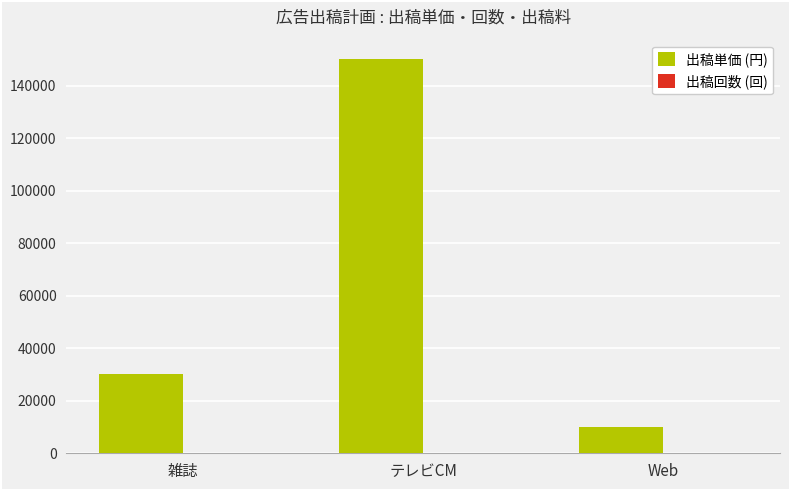

Is it true that 出稿単価 (円) equals 8118 at 雑誌?

False